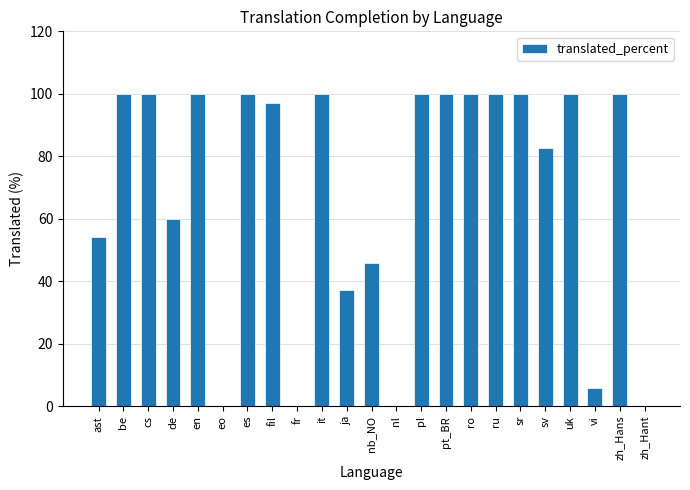

What is the greatest value displayed?

100.0